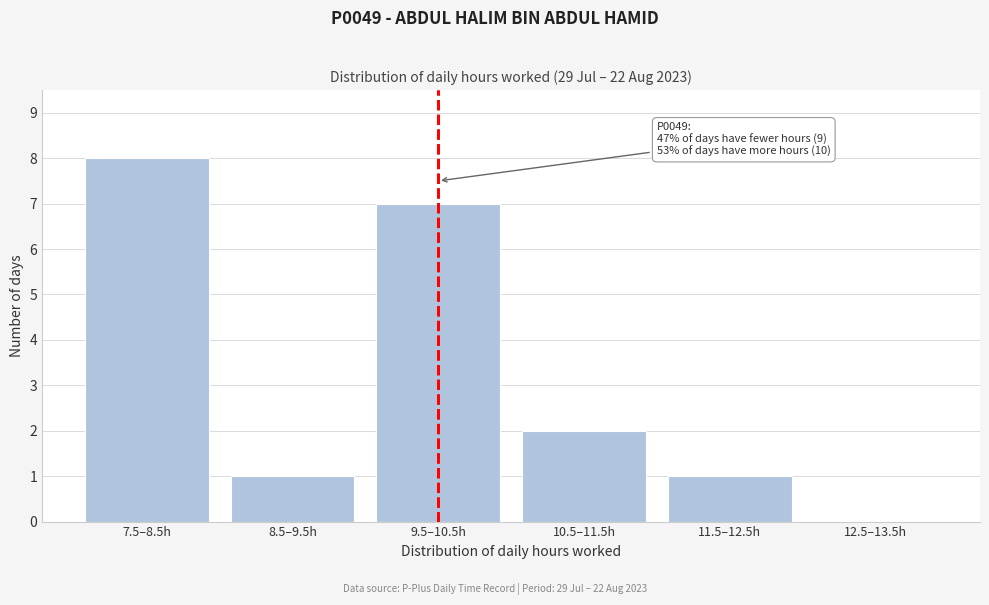

Reading right to left, extract all data points from this chart.

12.5–13.5h=0	11.5–12.5h=1	10.5–11.5h=2	9.5–10.5h=7	8.5–9.5h=1	7.5–8.5h=8